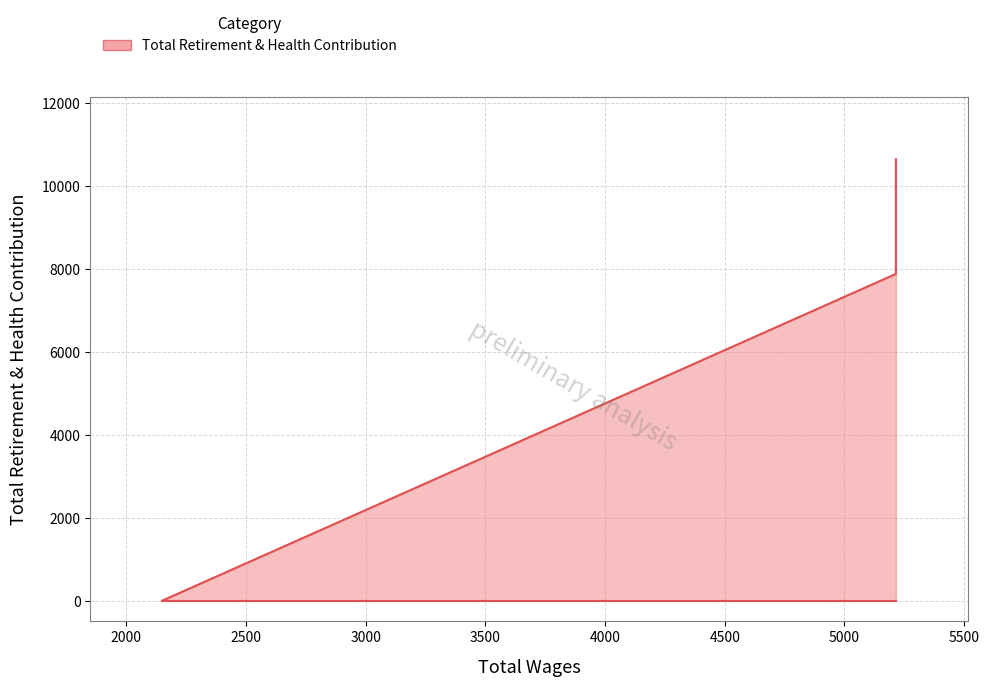

True or false: the data shows 7886 at 5215.0.

True